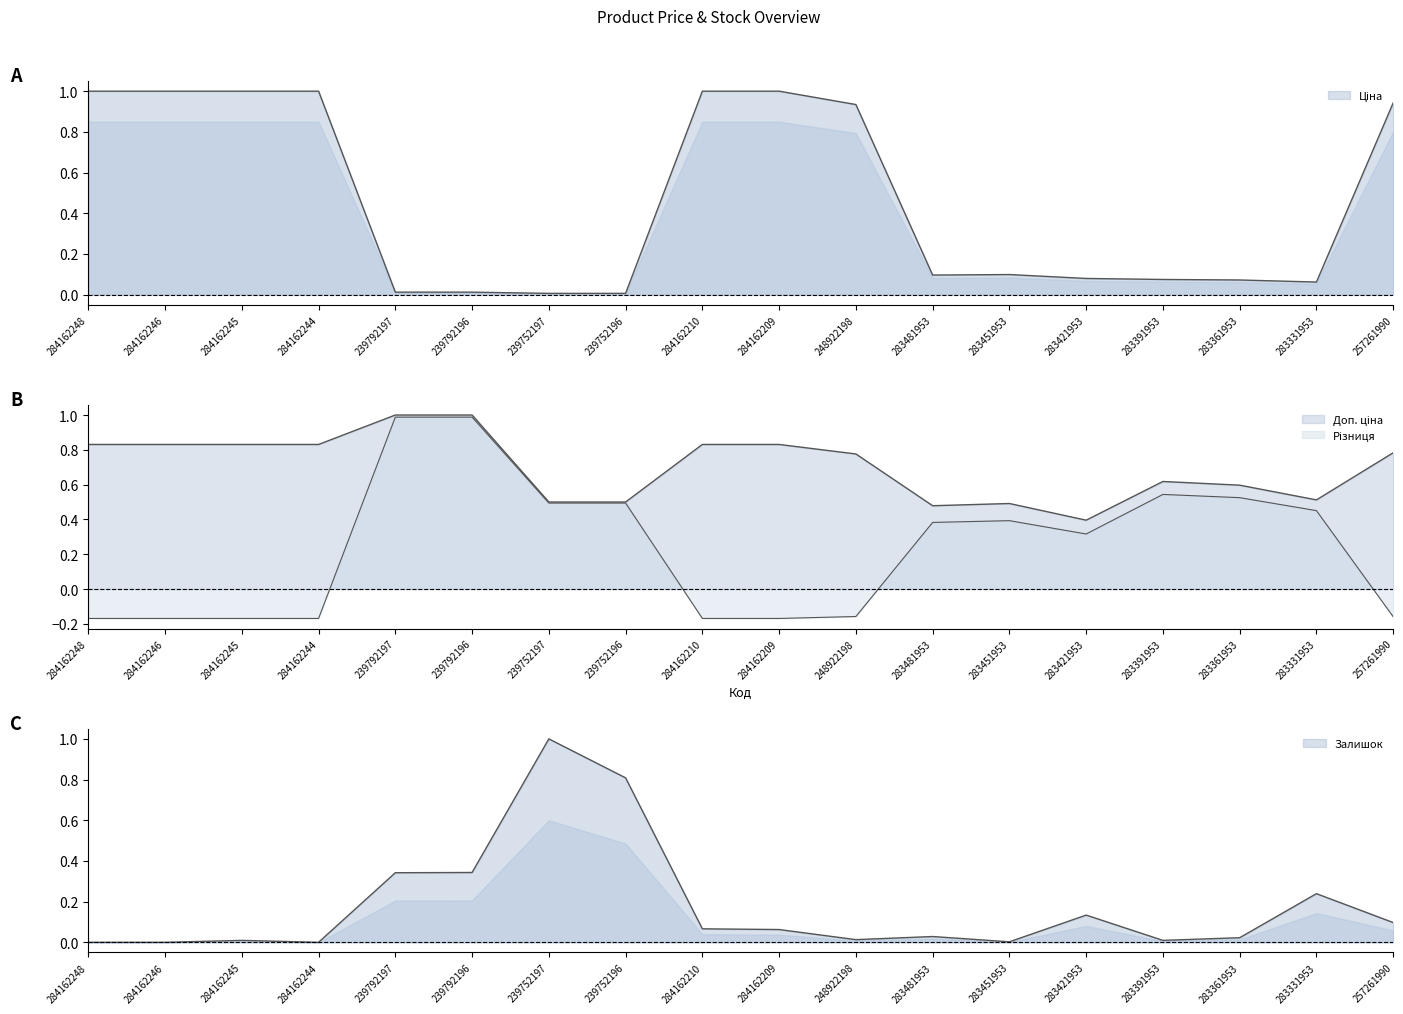

What is the sum of the Ціна values at 283331953 and 283421953?

0.1